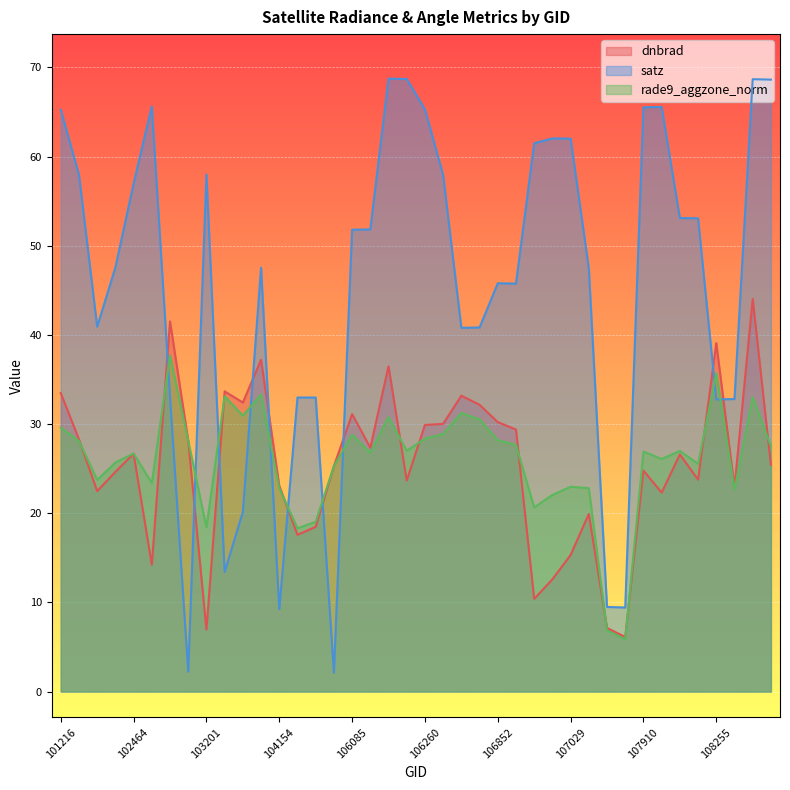

What is the difference between the maximum and second lowest values in the rade9_aggzone_norm series?

30.8